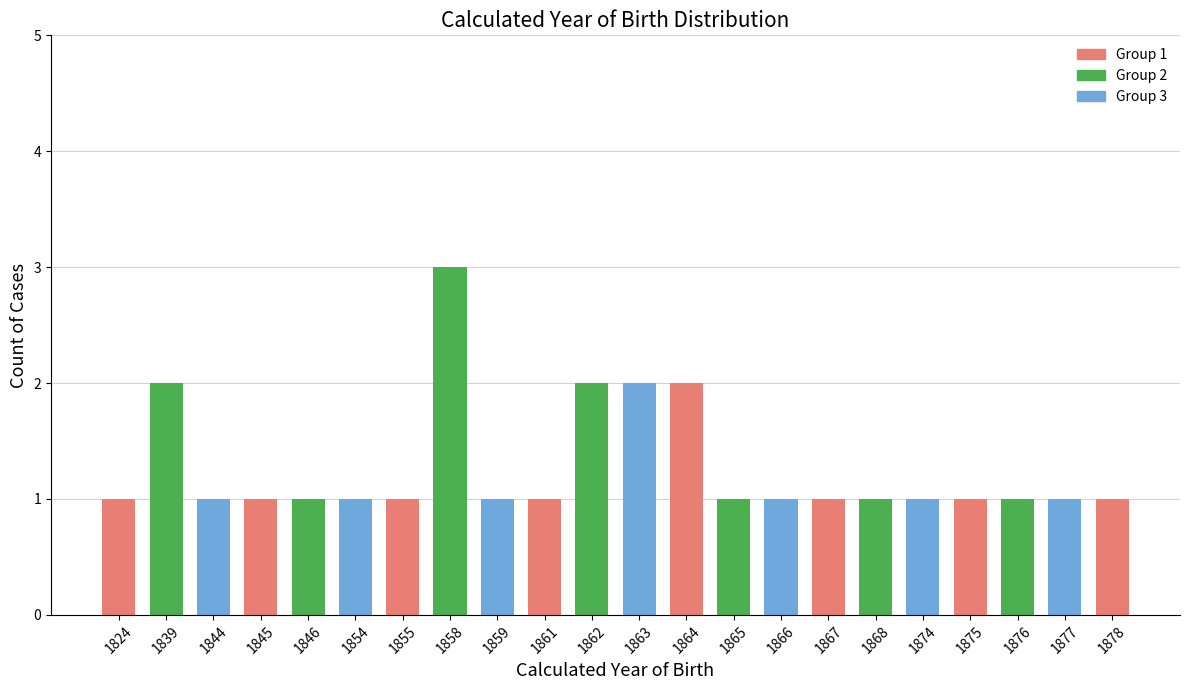

Does the chart contain any negative values?

No